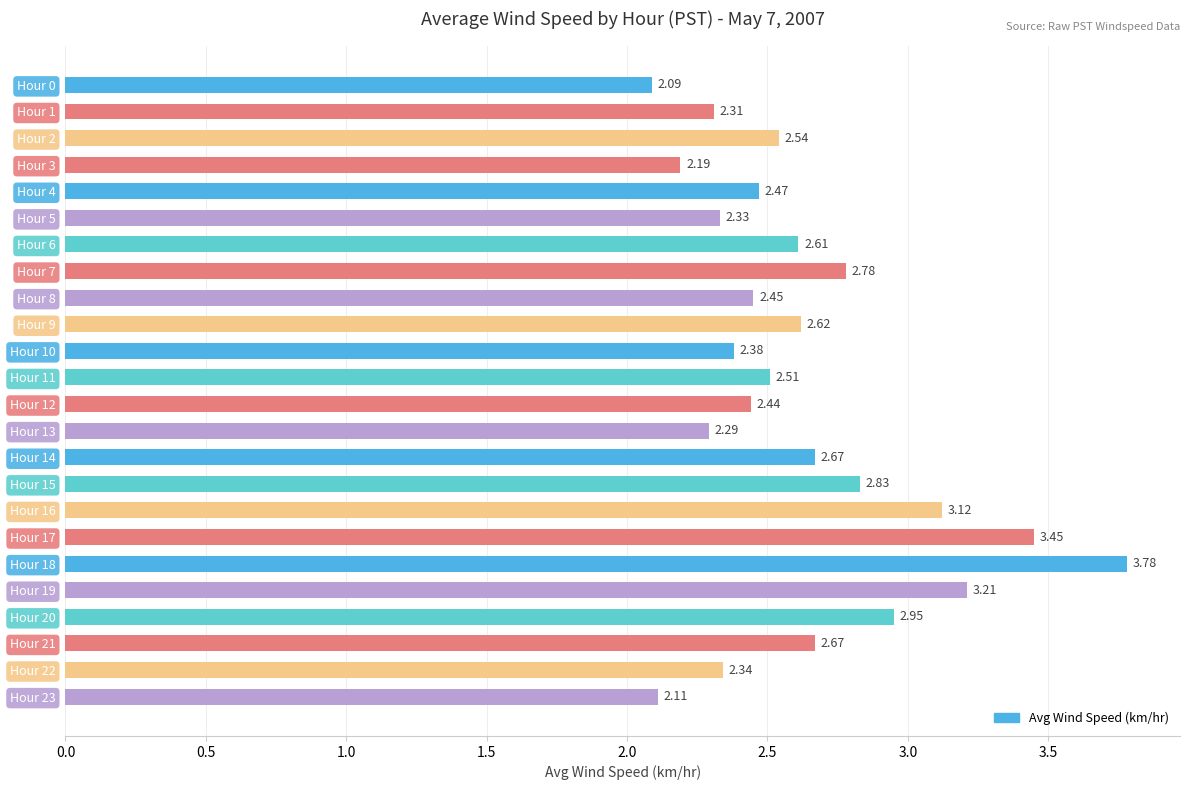

What is the smallest value displayed?

2.1